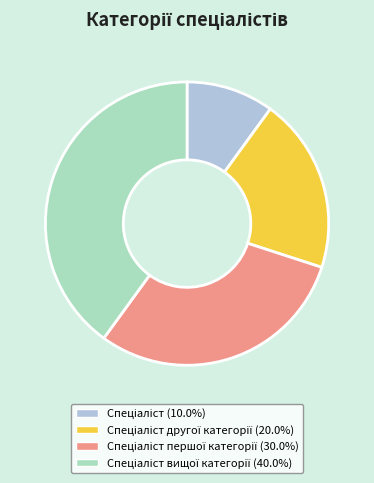

Does any single category account for the majority?

No